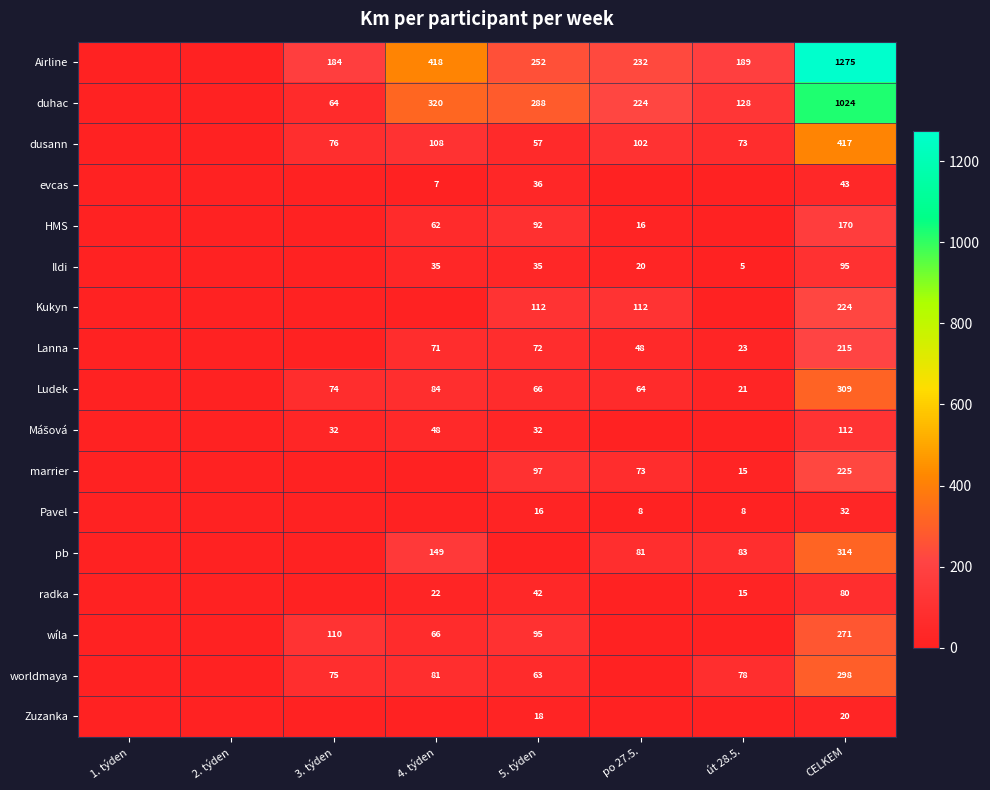

Is it true that dusann equals 73 at út 28.5.?

True